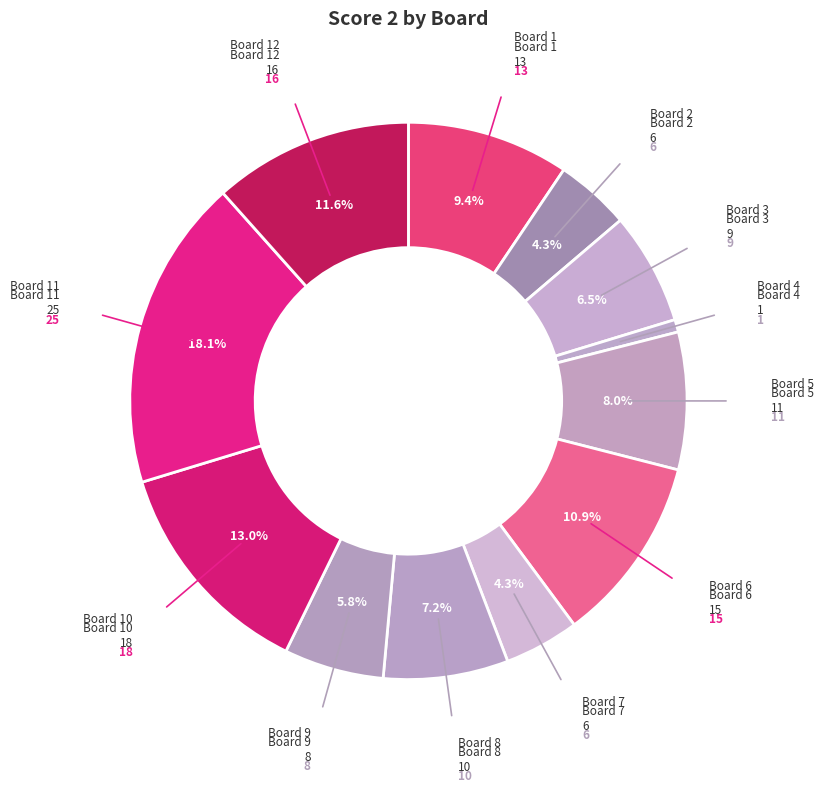

How many slices are in this pie chart?

12